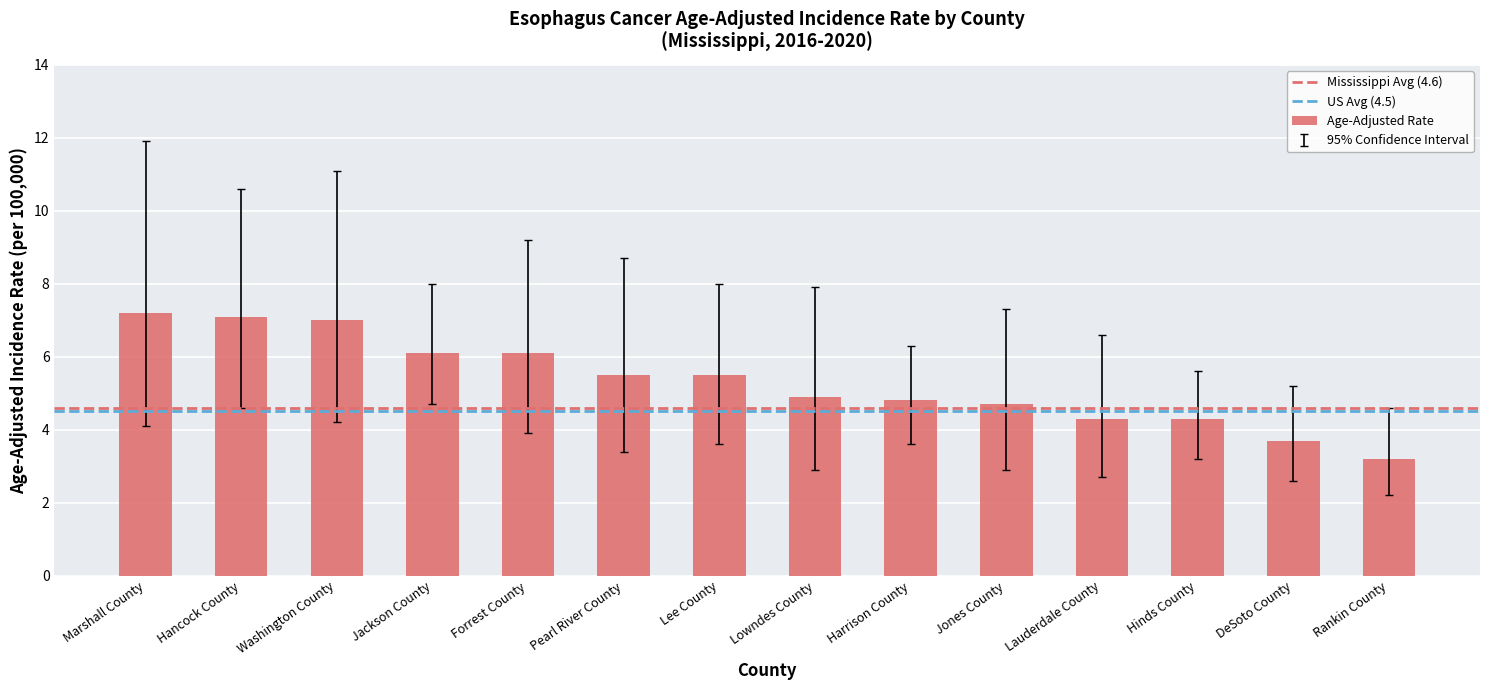

Reading left to right, transcribe all the data shown in this chart.

7.2	7.1	7.0	6.1	6.1	5.5	5.5	4.9	4.8	4.7	4.3	4.3	3.7	3.2